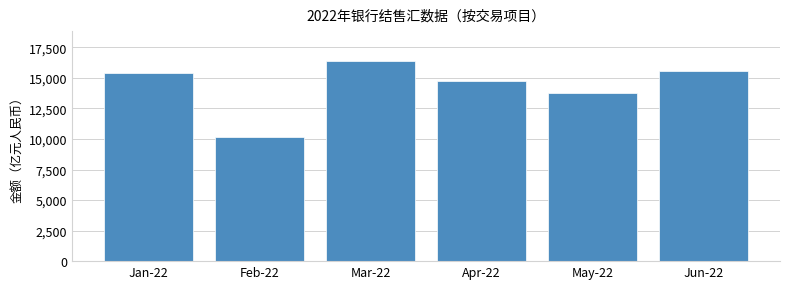

Reading left to right, what are all the values shown in this chart?

Jan-22=15398.5	Feb-22=10160.0	Mar-22=16374.4	Apr-22=14768.6	May-22=13748.5	Jun-22=15596.1